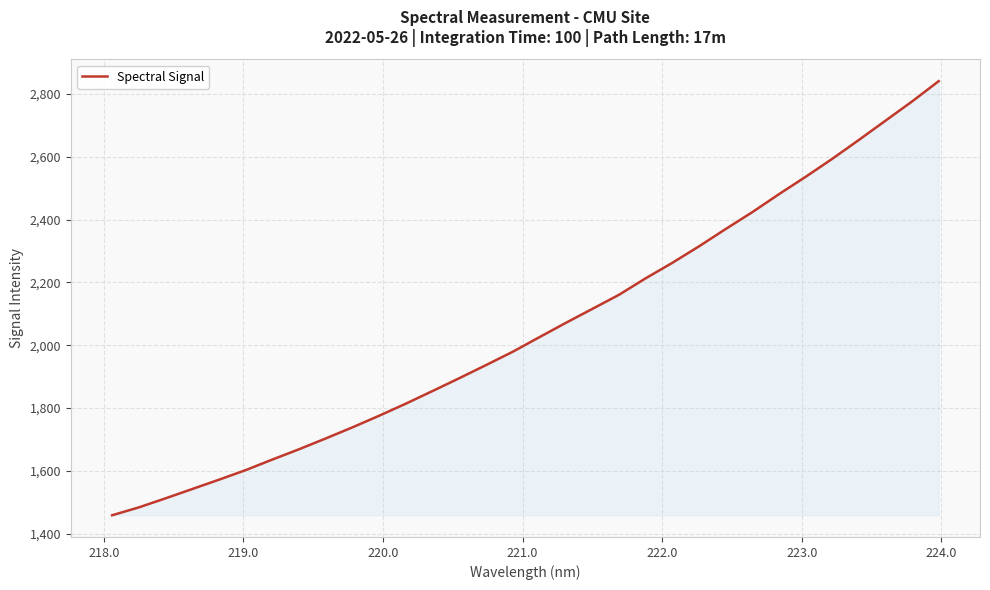

What is the difference between the maximum and minimum values?

1382.2